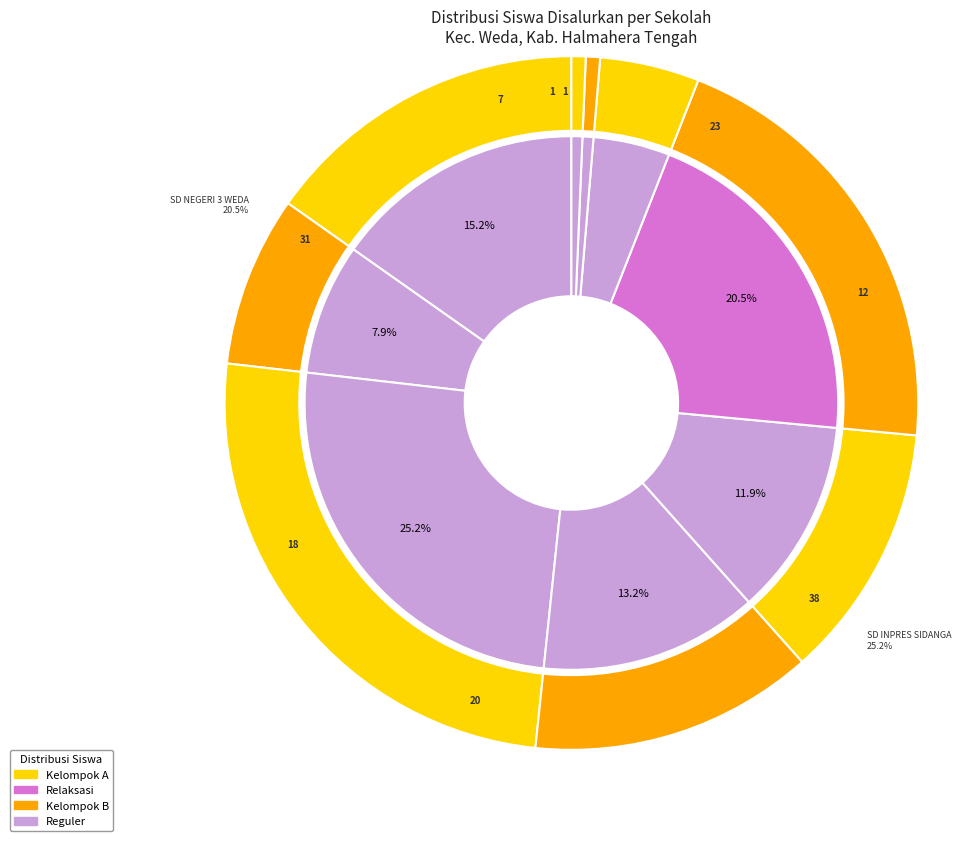

True or false: SD NEGERI 2 WEDA accounts for 24% of the total.

False